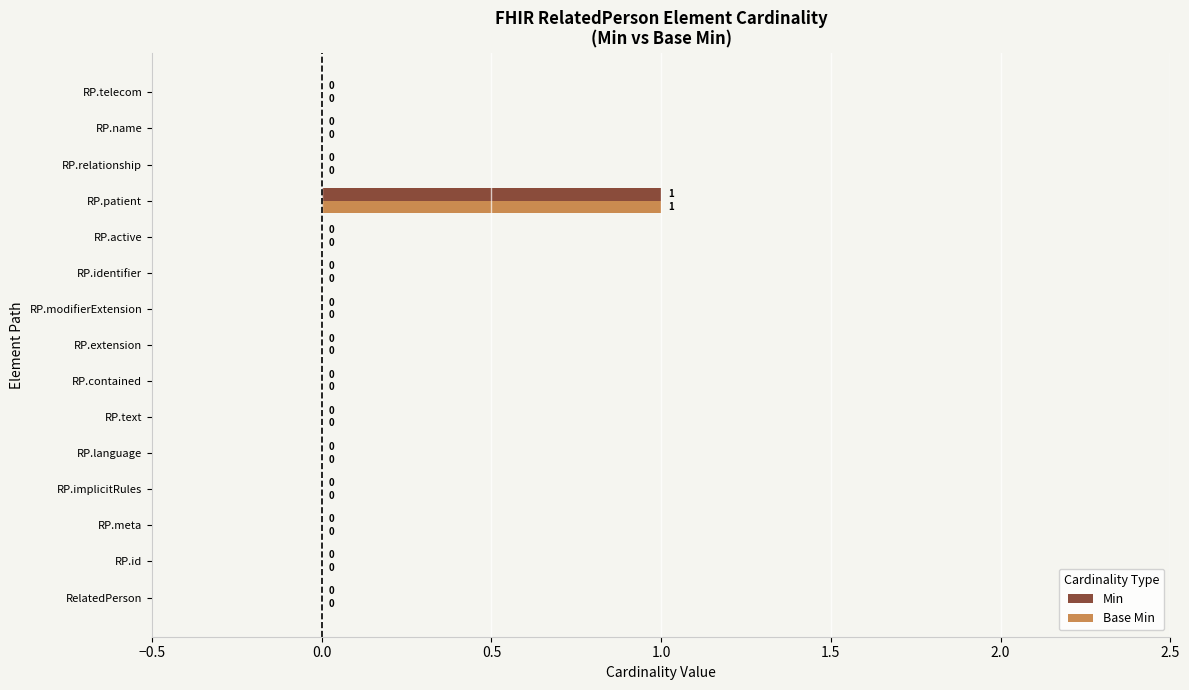

True or false: Min has a value of 0 at RelatedPerson.

True